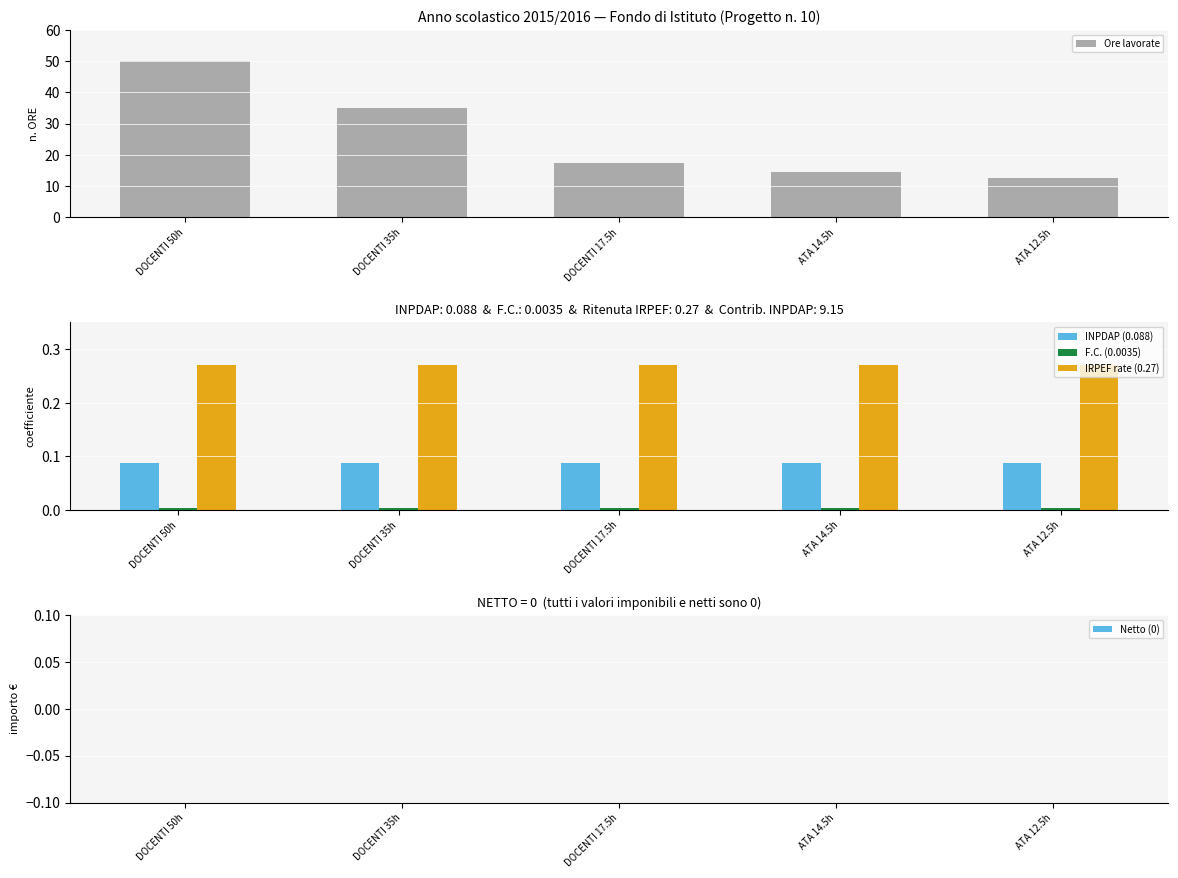

What are all the series names shown in the legend?

Ore lavorate, INPDAP (0.088), F.C. (0.0035), IRPEF rate (0.27), Netto (0)